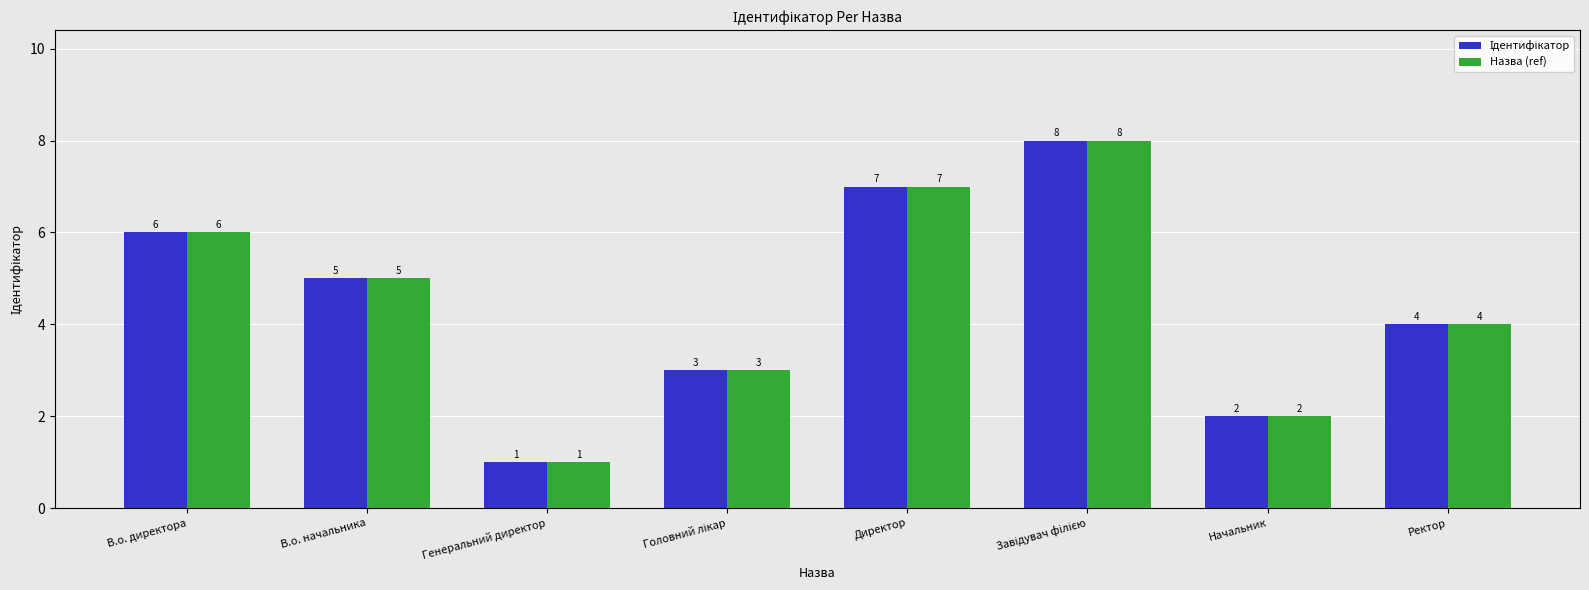

How many groups of bars are there?

8